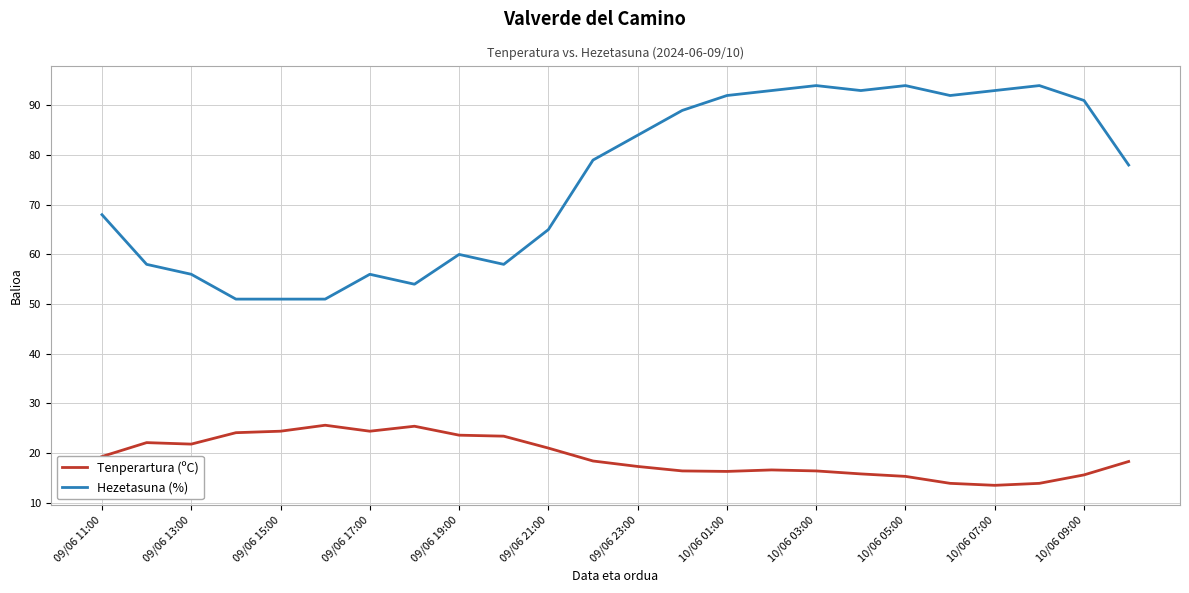

How many lines are shown in the chart?

2